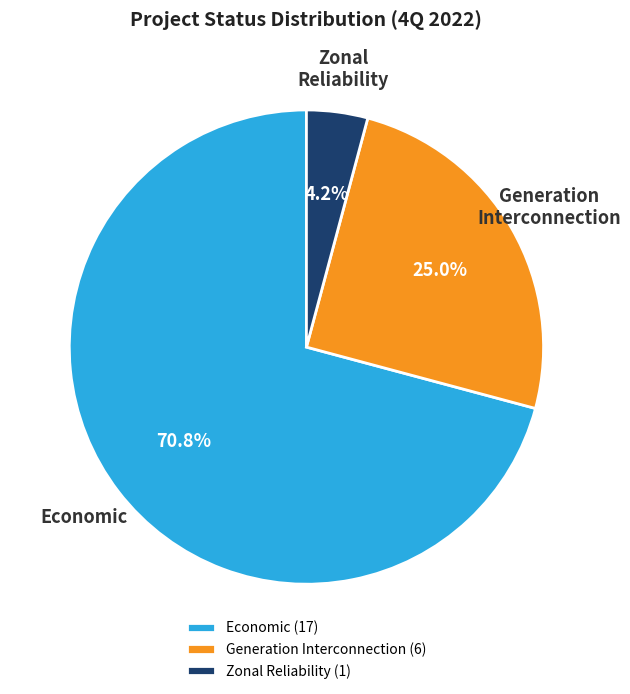

Rank the categories by value from highest to lowest.

Economic (17), Generation Interconnection (6), Zonal Reliability (1)